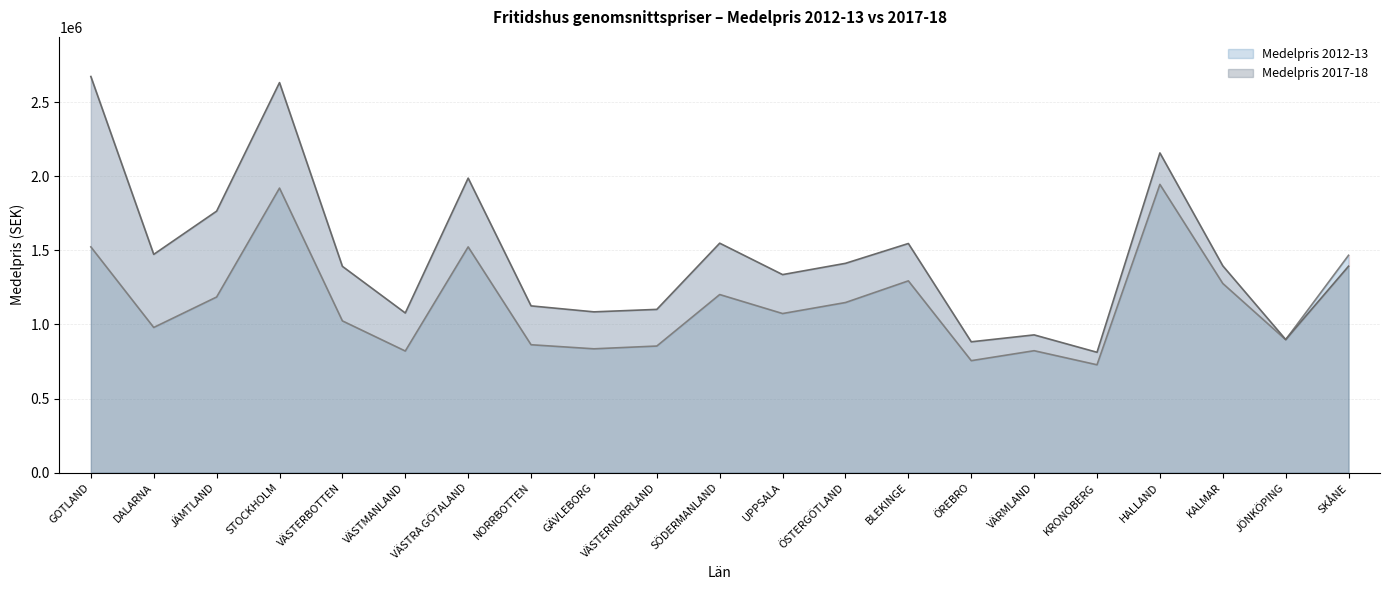

What is the label of the 1st point from the right?

SKÅNE